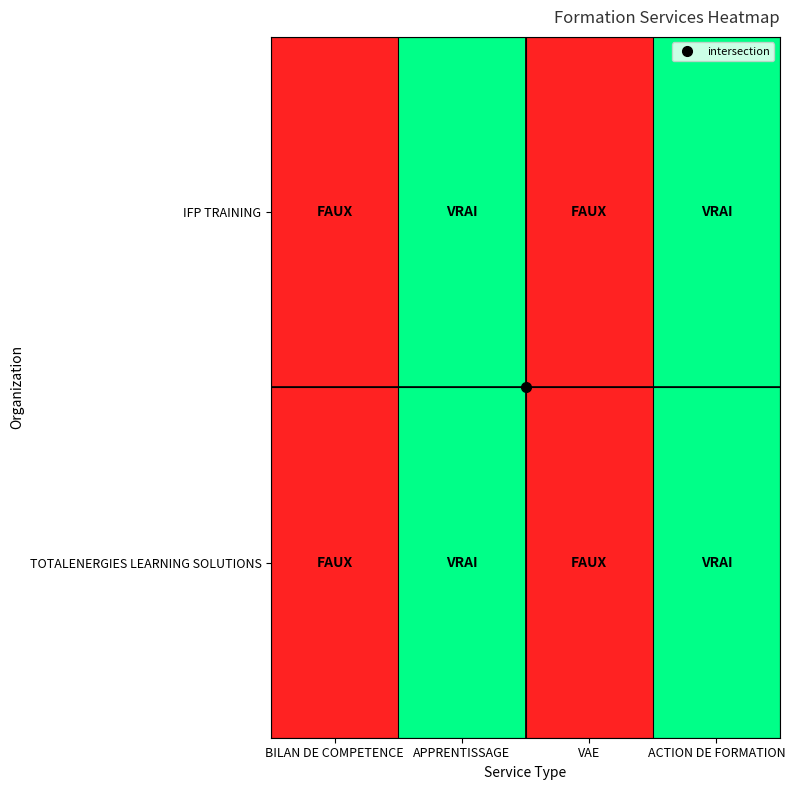

Which label corresponds to the smallest value in the chart?

BILAN DE COMPETENCE